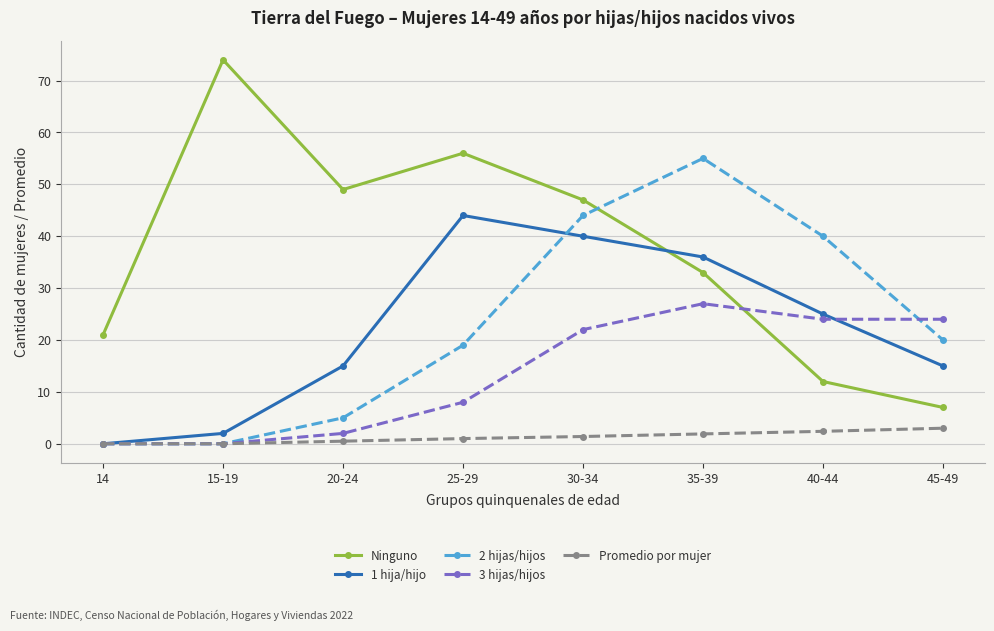

True or false: 3 hijas/hijos has a value of 11.1 at 30-34.

False